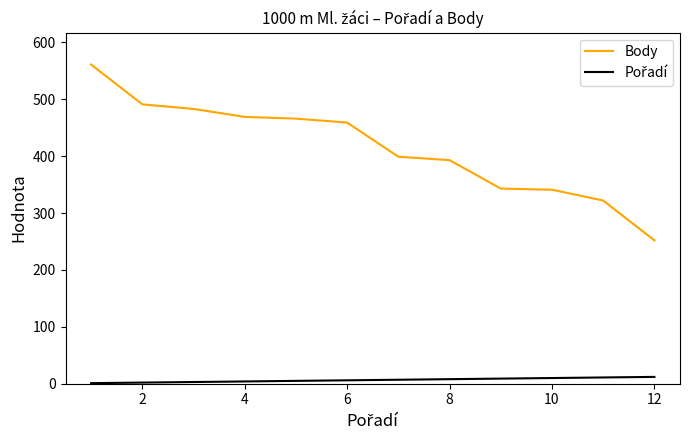

What is the greatest value displayed?

561